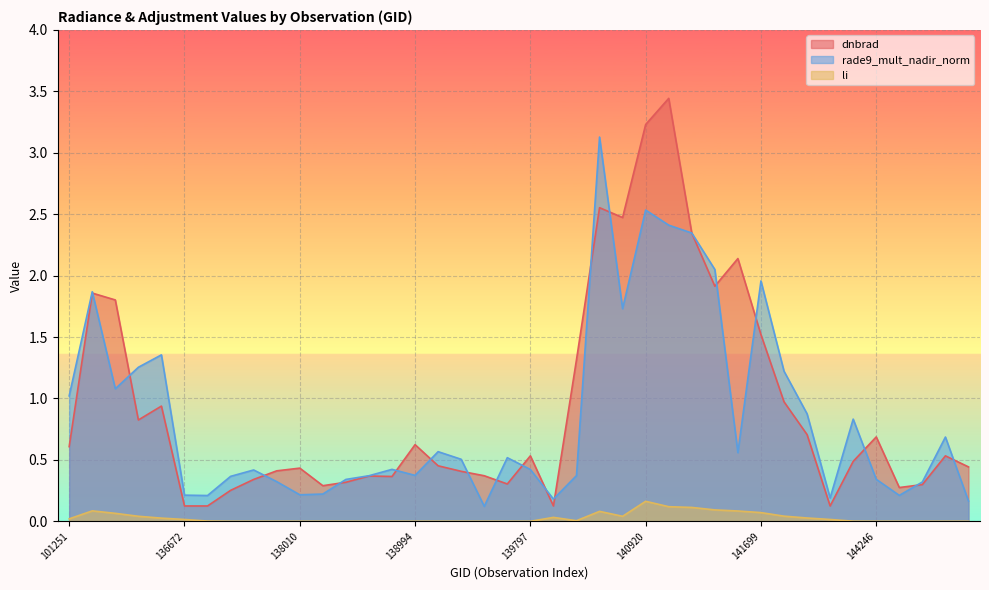

Where is the first local maximum for dnbrad?

135717